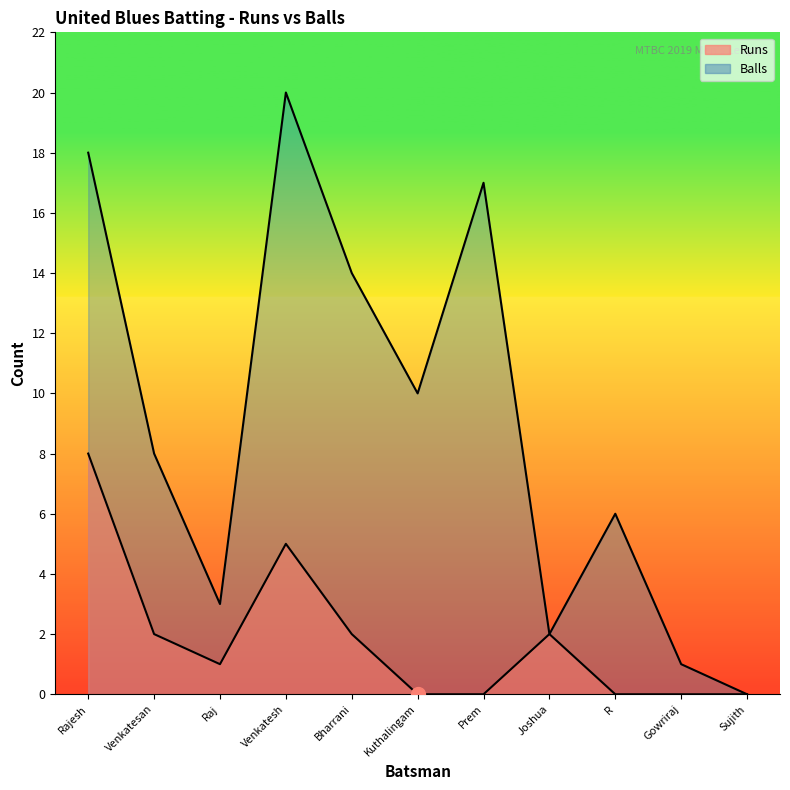

True or false: Runs and Balls cross at least once.

False